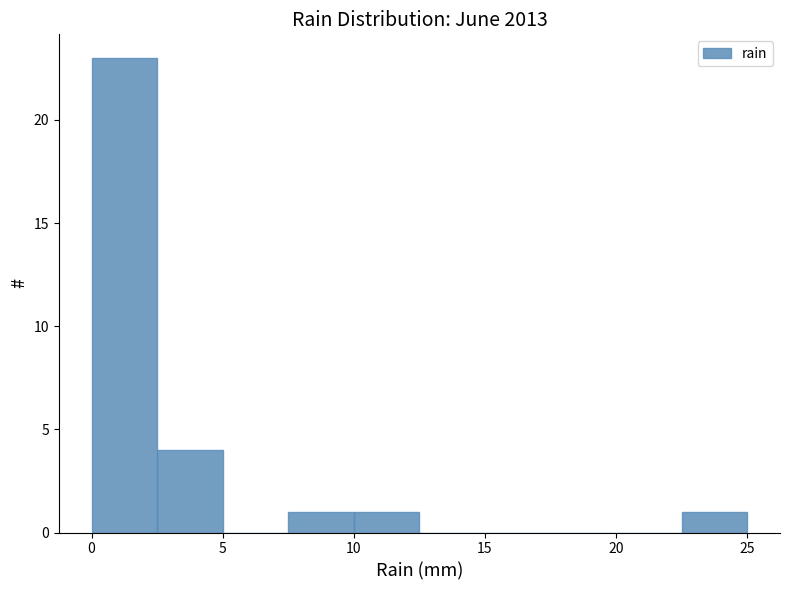

How tall is the bar that spans 2.5 to 5.0 on the x-axis? The values are not printed on the chart, so give them approximately, as read against the axis.

4